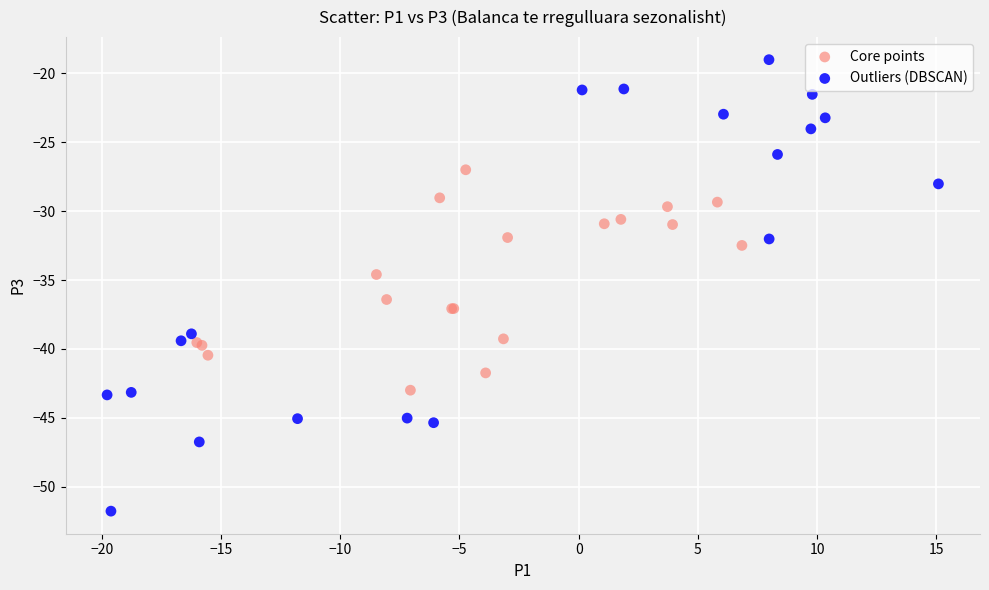

What are all the series names shown in the legend?

Core points, Outliers (DBSCAN)